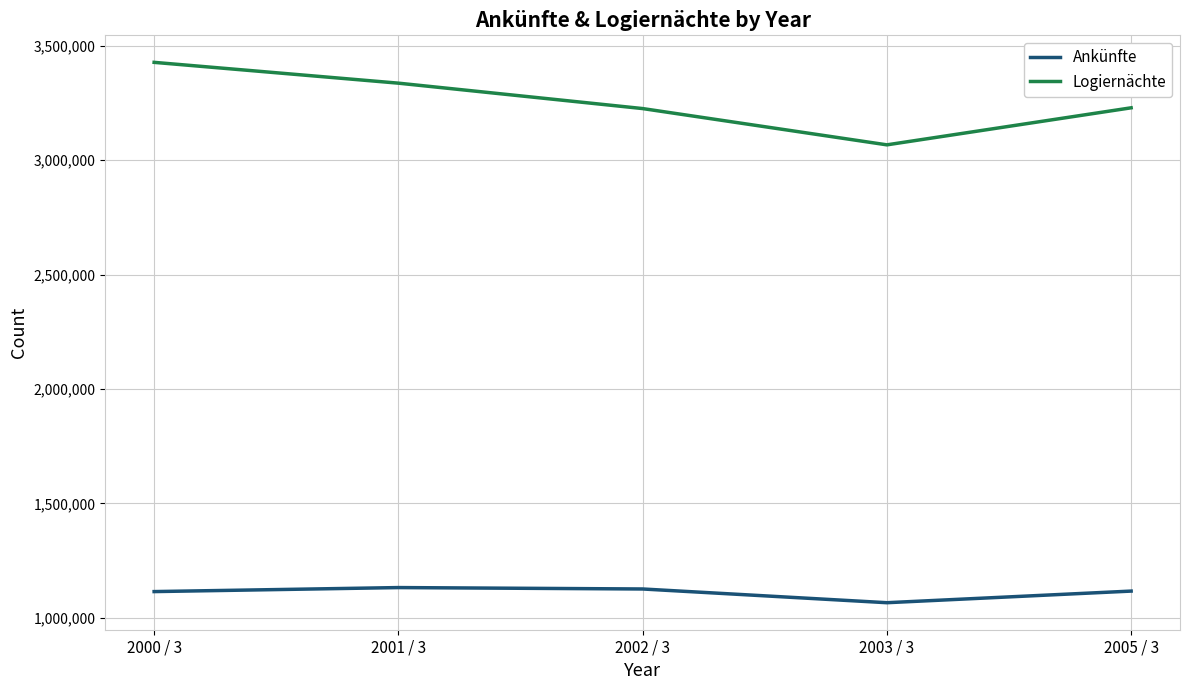

What is the sum of the Logiernächte values at 2001 / 3 and 2002 / 3?

6562996